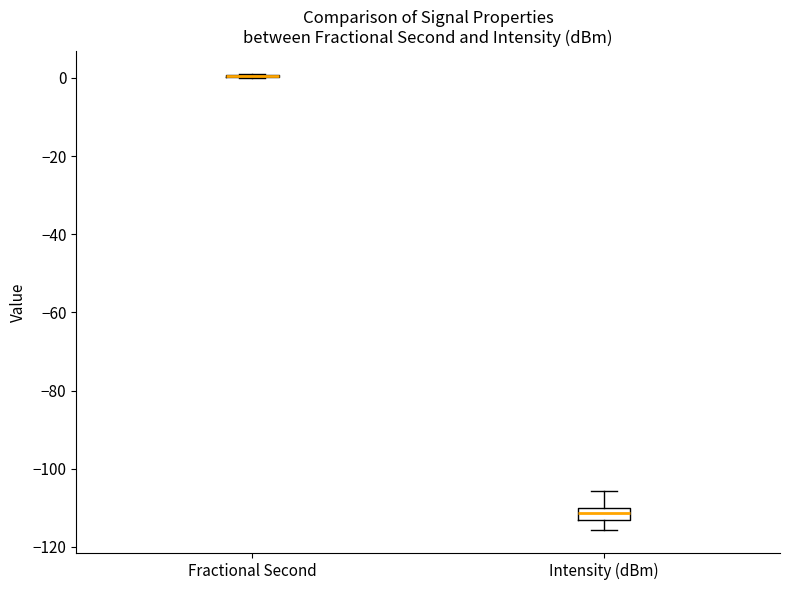

Reading left to right, transcribe this box plot: for each box, give where its median line is, the range the box spans, and where its two whiskers end, as read against the y-axis. The values are not printed on the chart, so give them approximately, as read against the axis.

Fractional Second: box collapsed to a line at 0, whiskers 0 to 0
Intensity (dBm): median -112, box -114 to -110, whiskers -116 to -106